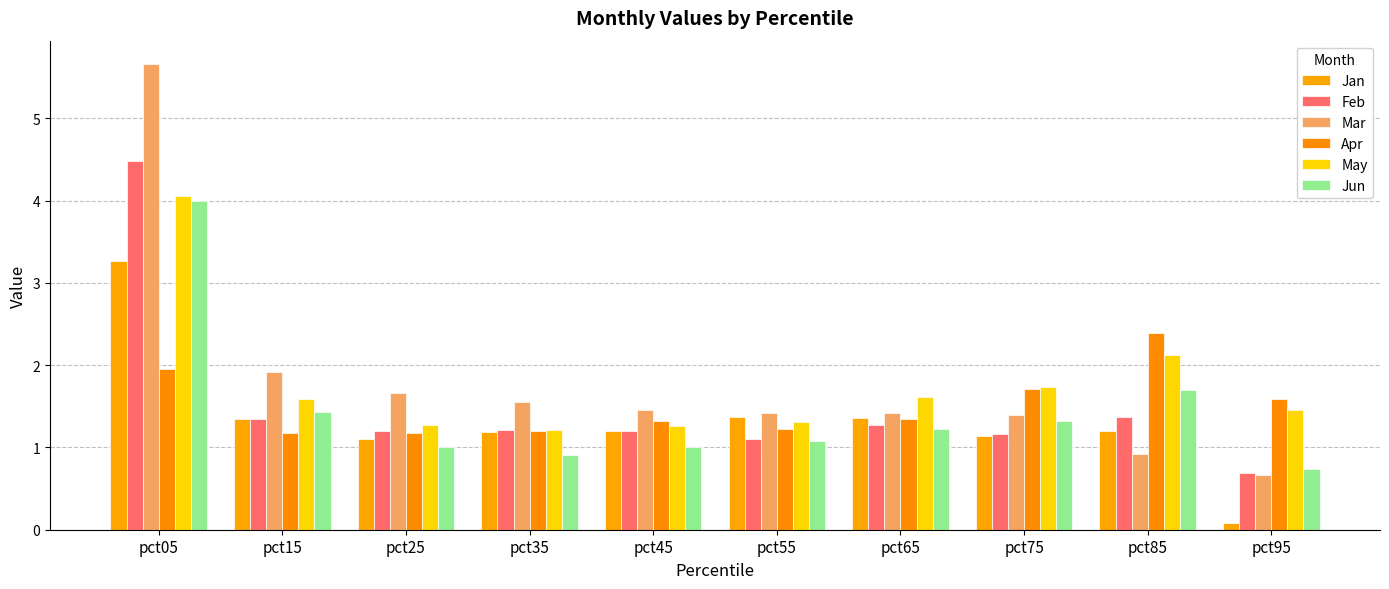

How many data points in Mar are above 1?

8